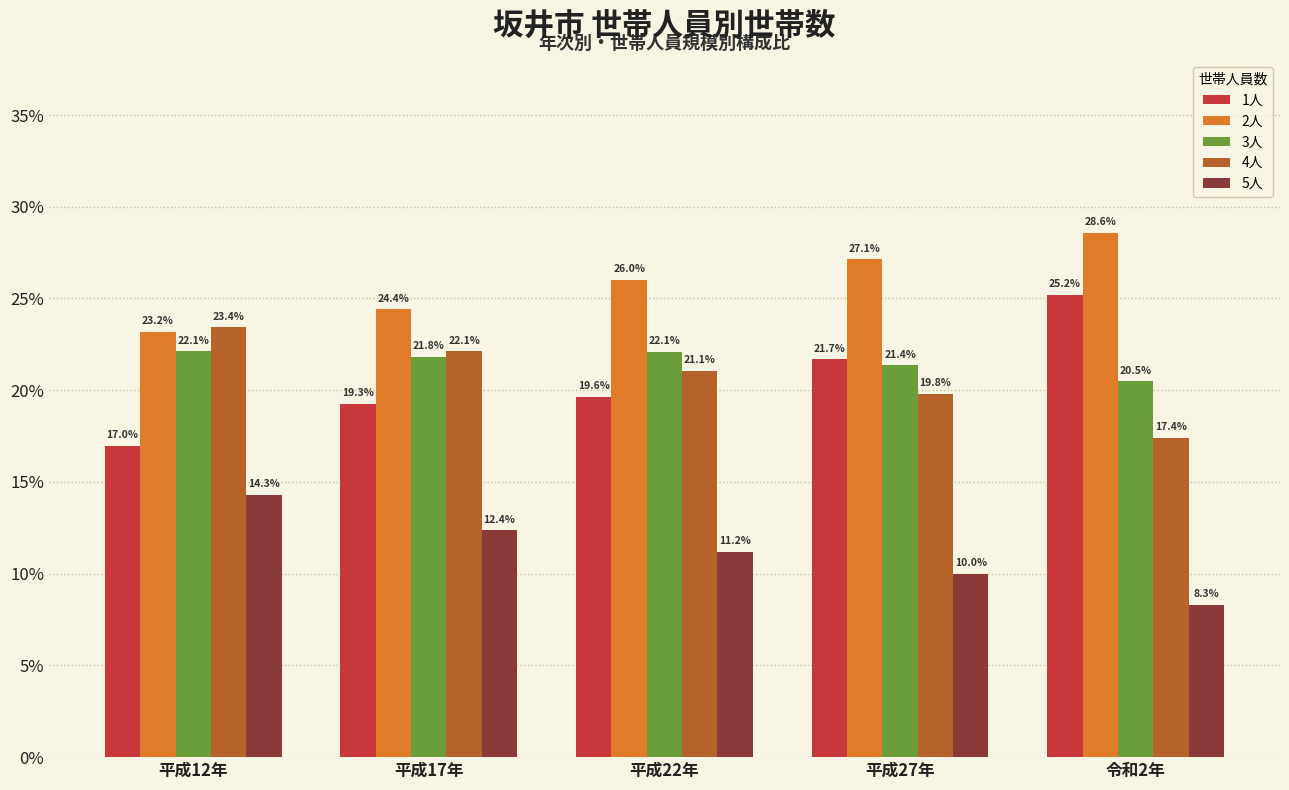

Reading left to right, transcribe all the data shown in this chart.

1人: 平成12年=17.0	平成17年=19.3	平成22年=19.6	平成27年=21.7	令和2年=25.2
2人: 平成12年=23.2	平成17年=24.4	平成22年=26.0	平成27年=27.1	令和2年=28.6
3人: 平成12年=22.1	平成17年=21.8	平成22年=22.1	平成27年=21.4	令和2年=20.5
4人: 平成12年=23.4	平成17年=22.1	平成22年=21.1	平成27年=19.8	令和2年=17.4
5人: 平成12年=14.3	平成17年=12.4	平成22年=11.2	平成27年=10.0	令和2年=8.3